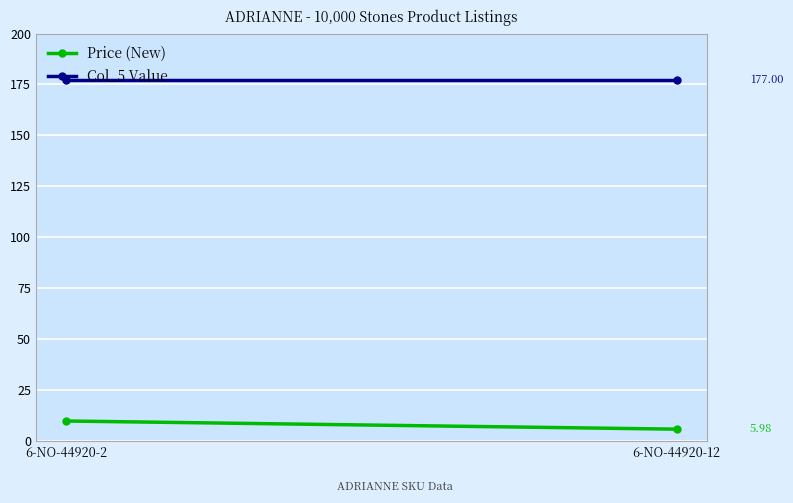

At how many categories does at least one series exceed 158?

2